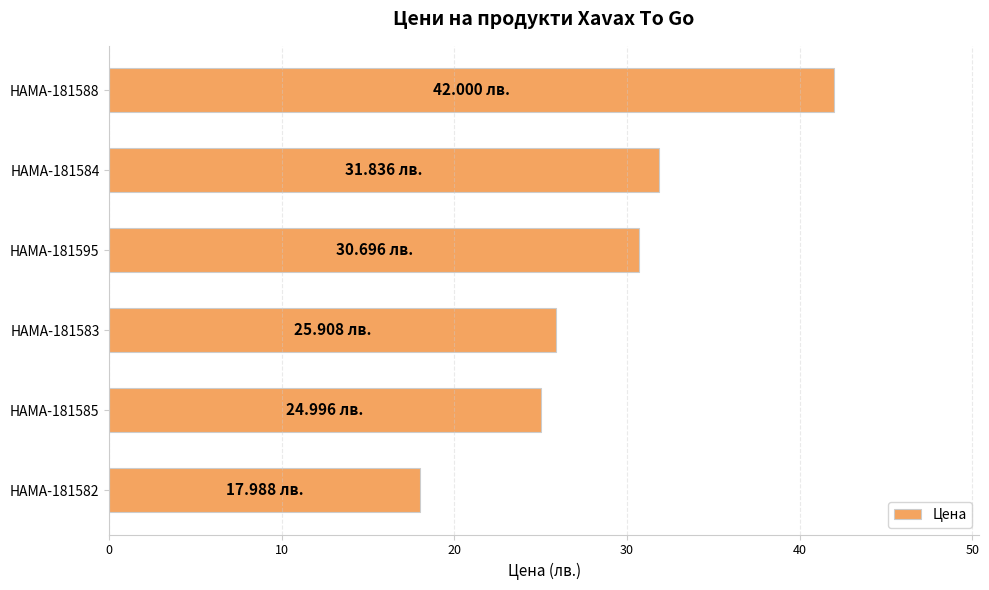

How many values are below 30?

3